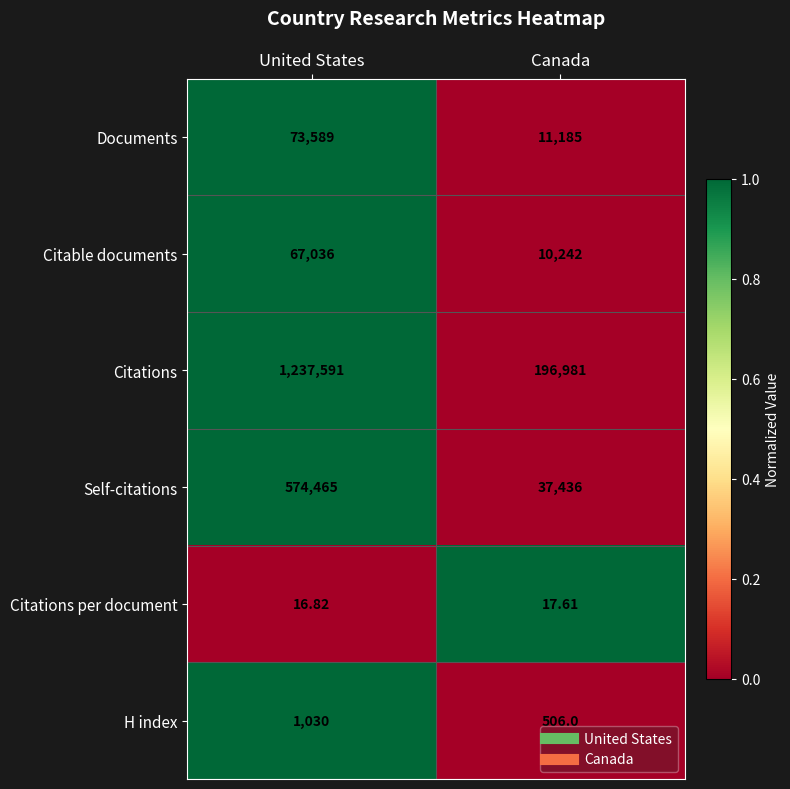

Which category has the lowest value across all series?

United States